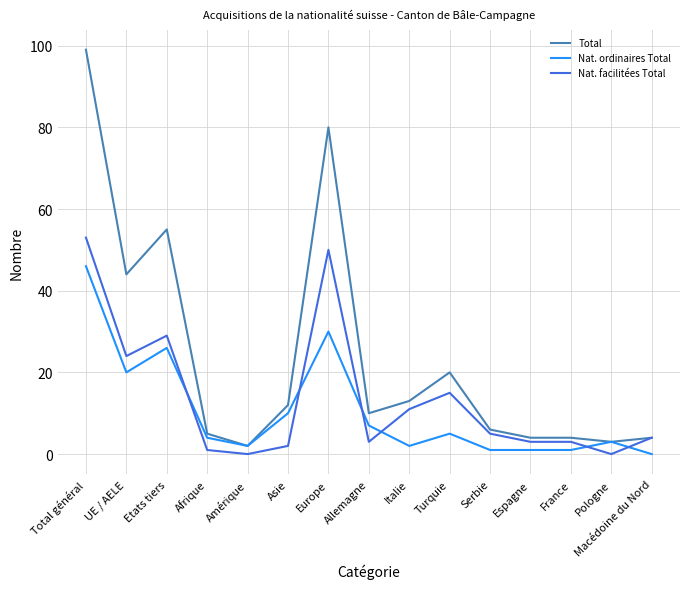

After their last crossing, which series has the higher values: Nat. facilitées Total or Nat. ordinaires Total?

Nat. facilitées Total